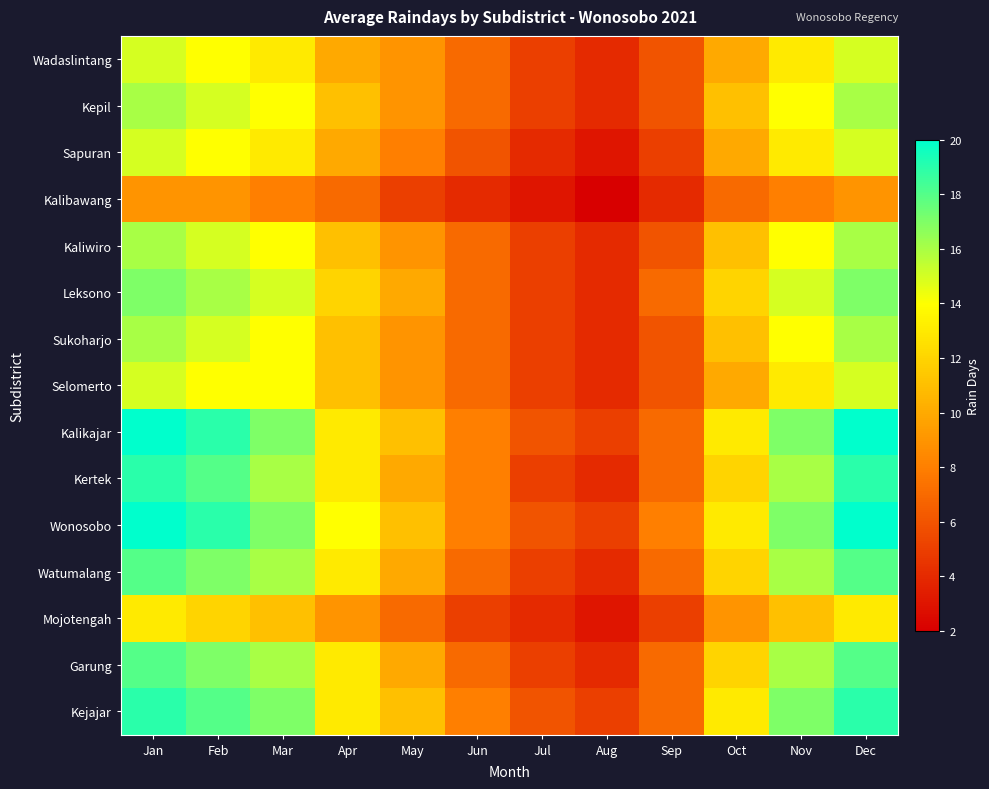

What is the total value across all series at Sep?

94